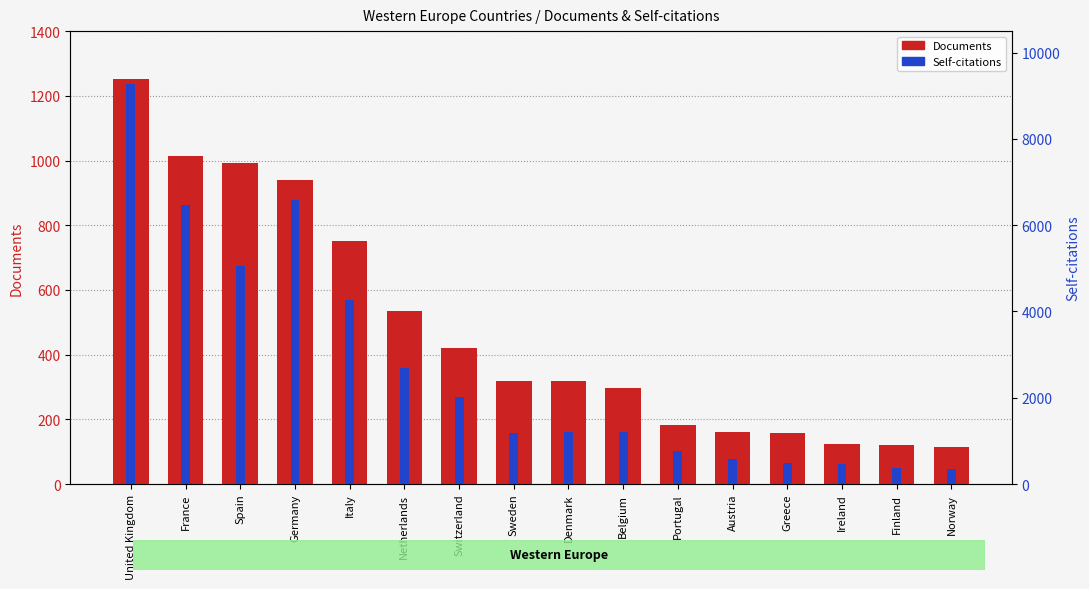

Rank the series by their average value, from highest to lowest.

Self-citations, Documents